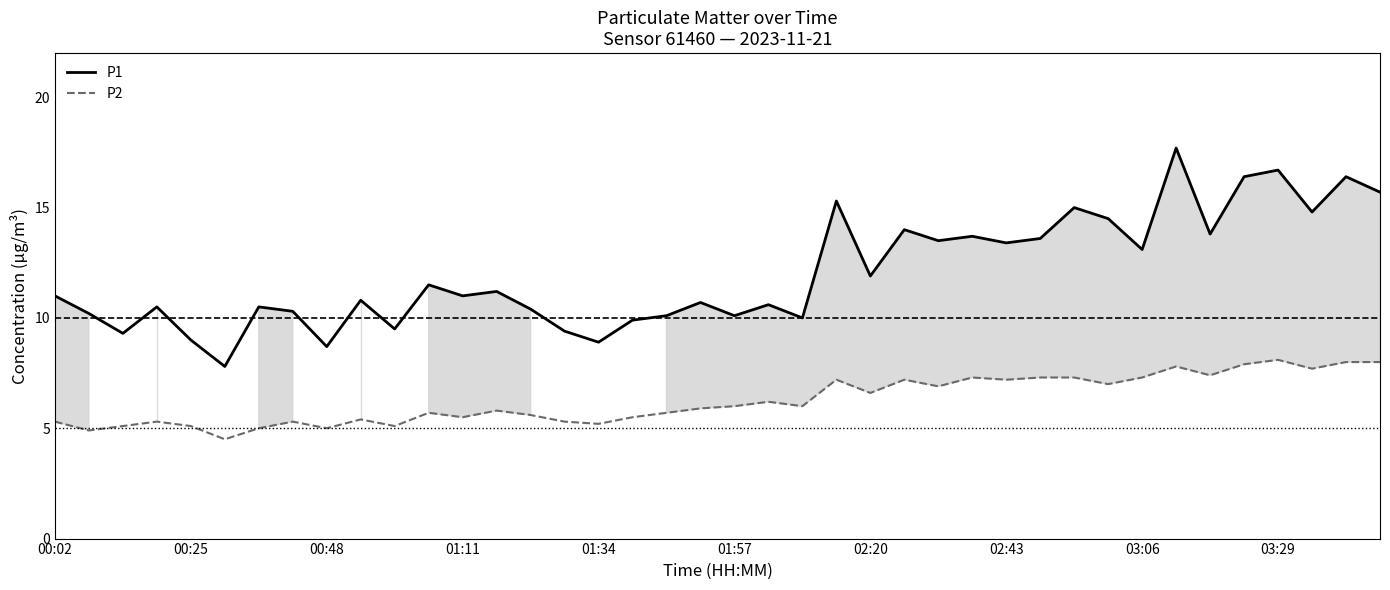

Which series has the largest total across all categories?

P1